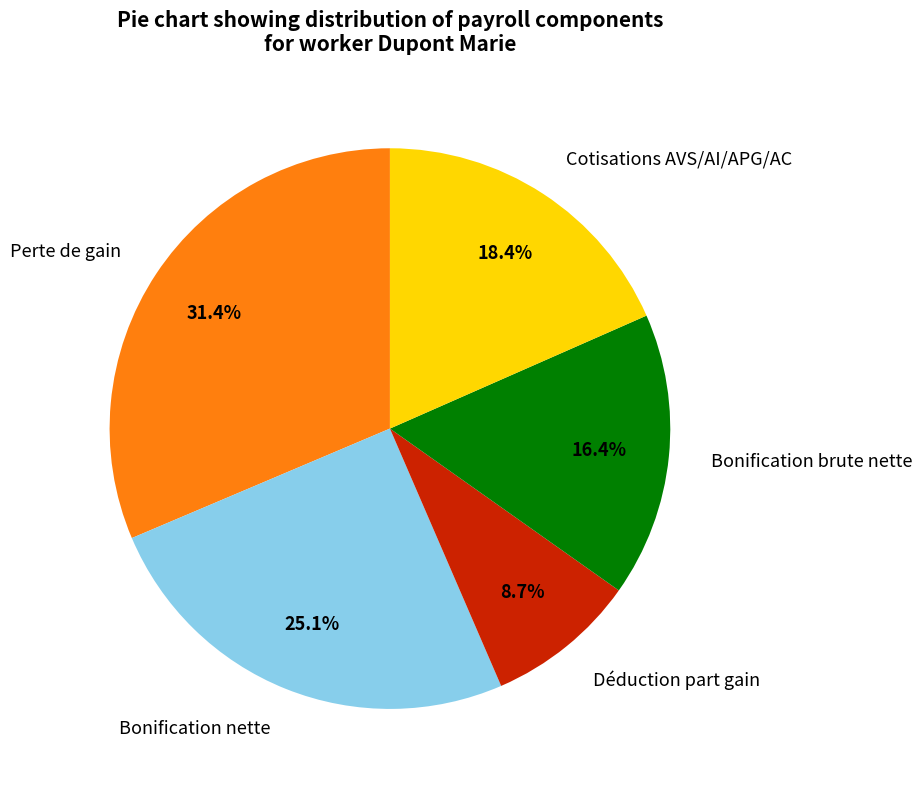

True or false: Perte de gain accounts for 22% of the total.

False